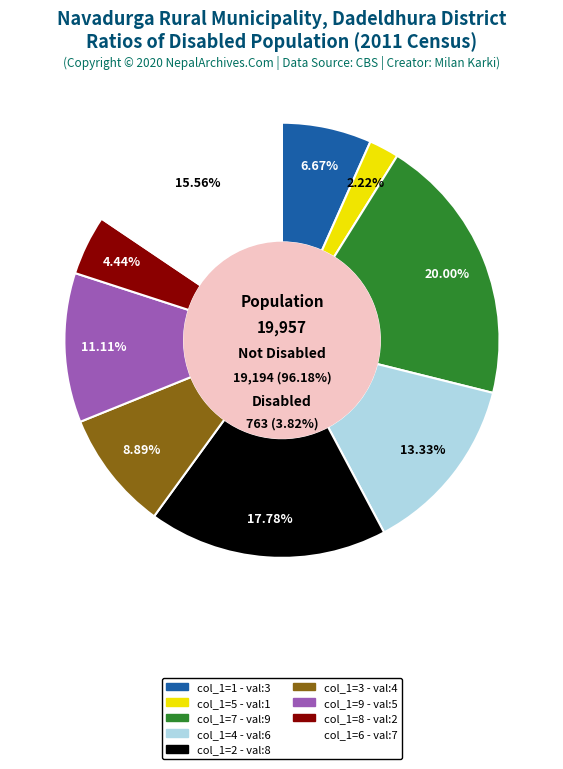

What is the change in value from 2 to 9?

-3